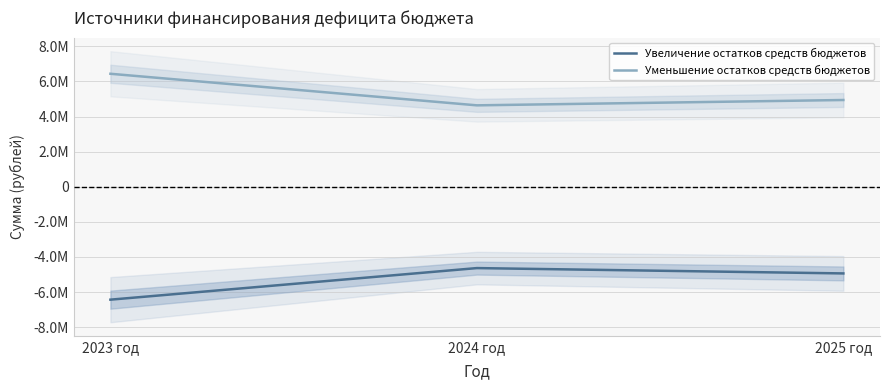

True or false: Увеличение остатков средств бюджетов has a value of -4940349 at 2025 год.

True